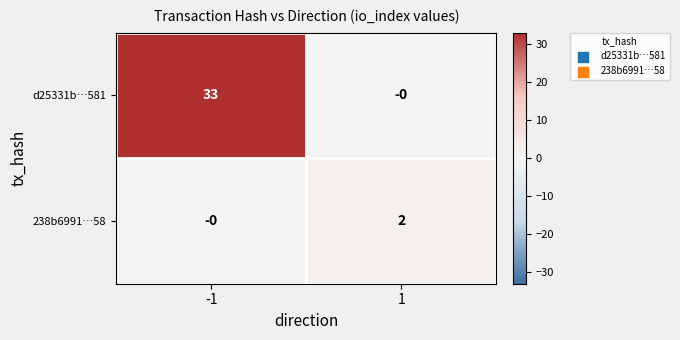

Is it true that 238b6991…58 equals 2 at 1?

True